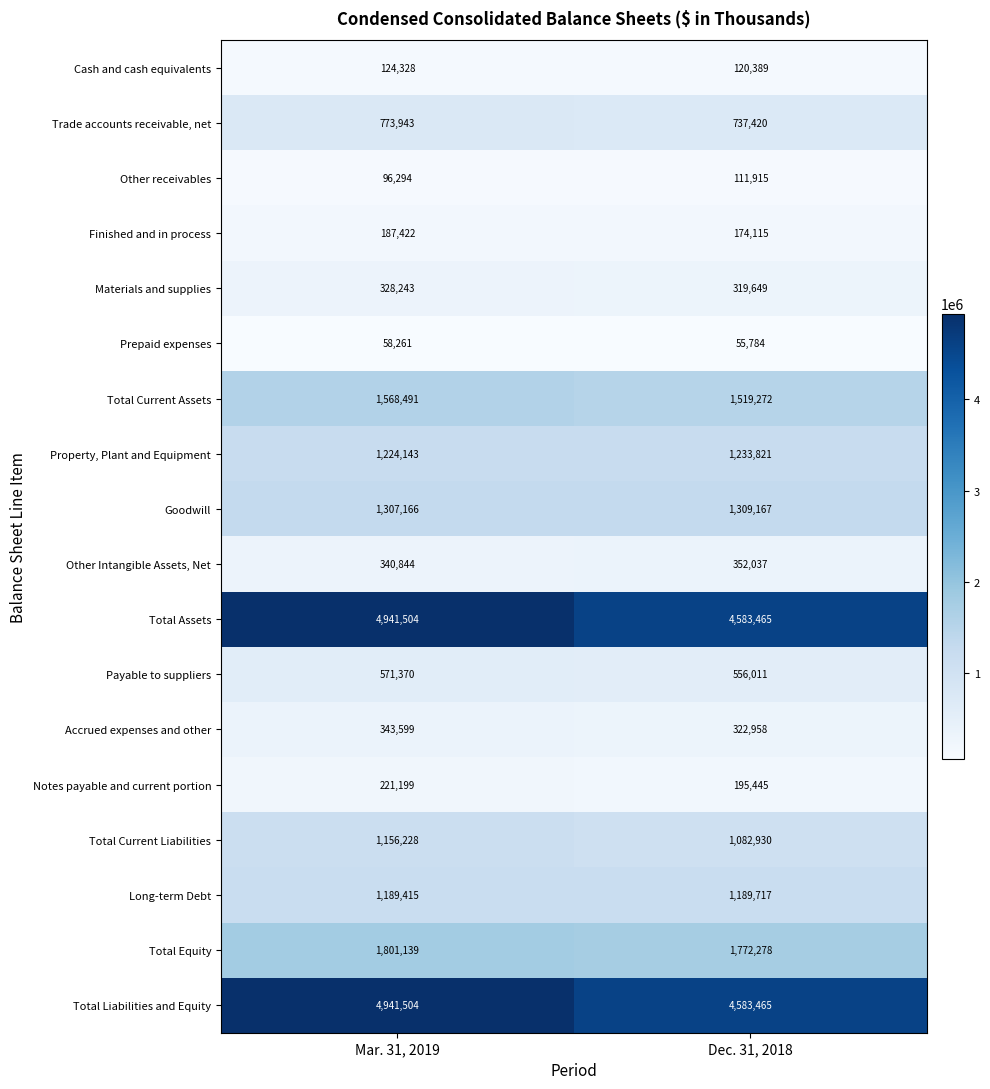

What is the sum of the Total Current Assets values at Mar. 31, 2019 and Dec. 31, 2018?

3087763